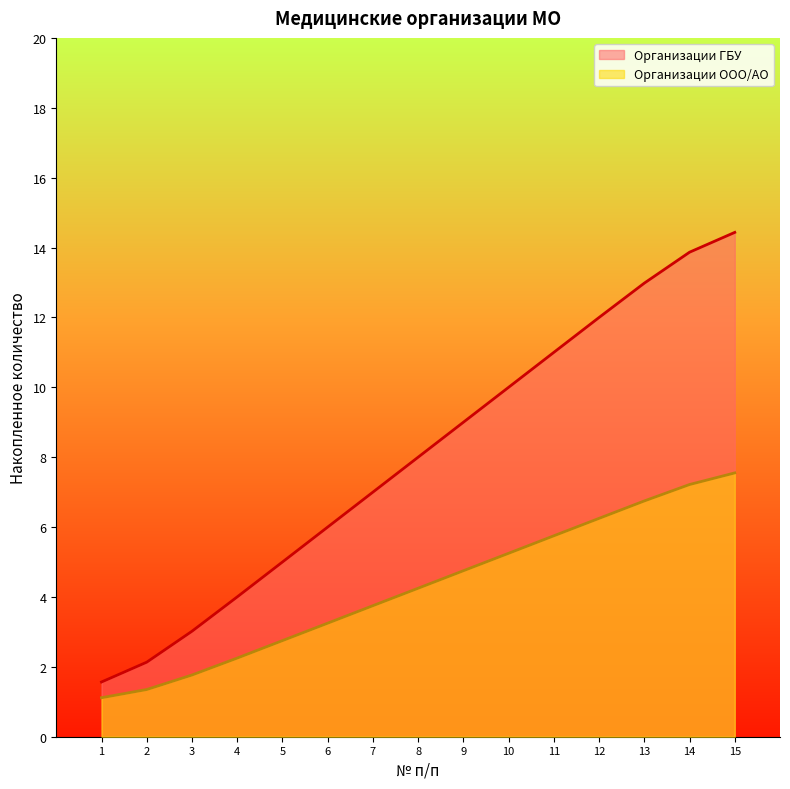

What value does the Организации ООО/АО series have at 5?

2.8